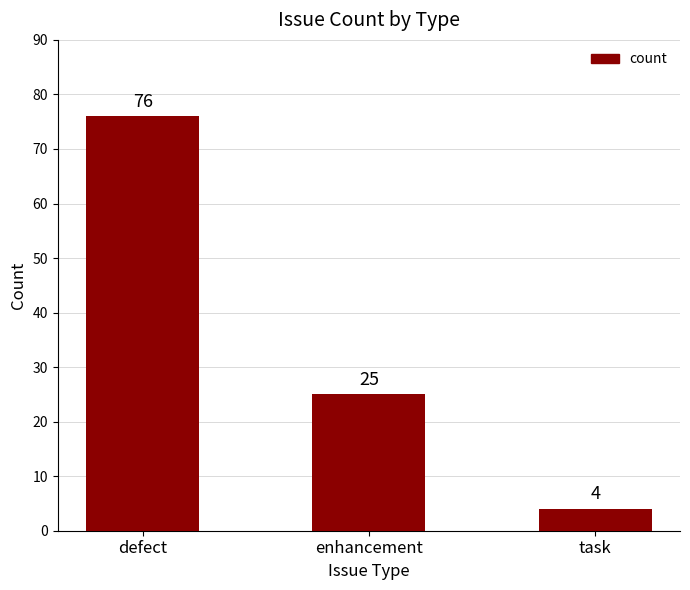

The chart shows a value of 13 at enhancement. True or false?

False